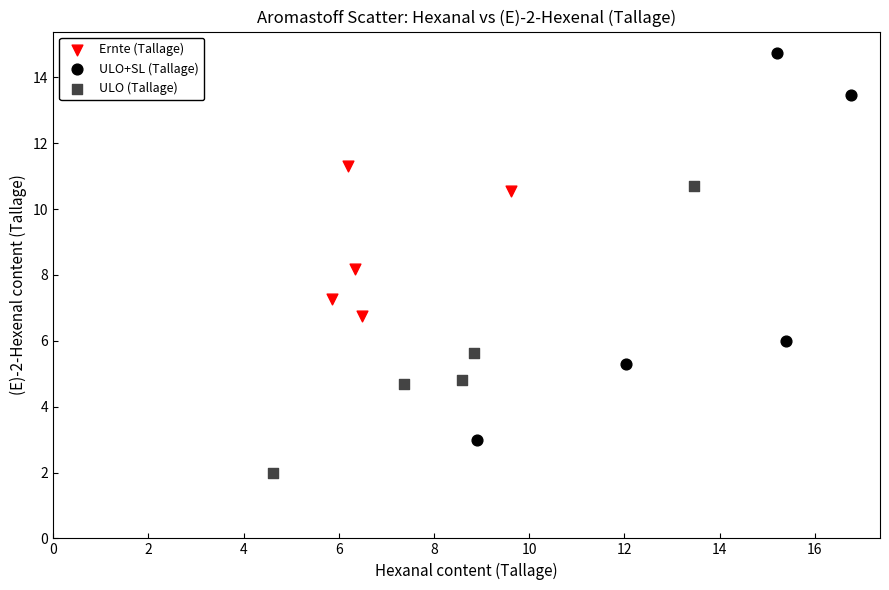

Which series reaches the minimum Y coordinate?

ULO (Tallage)